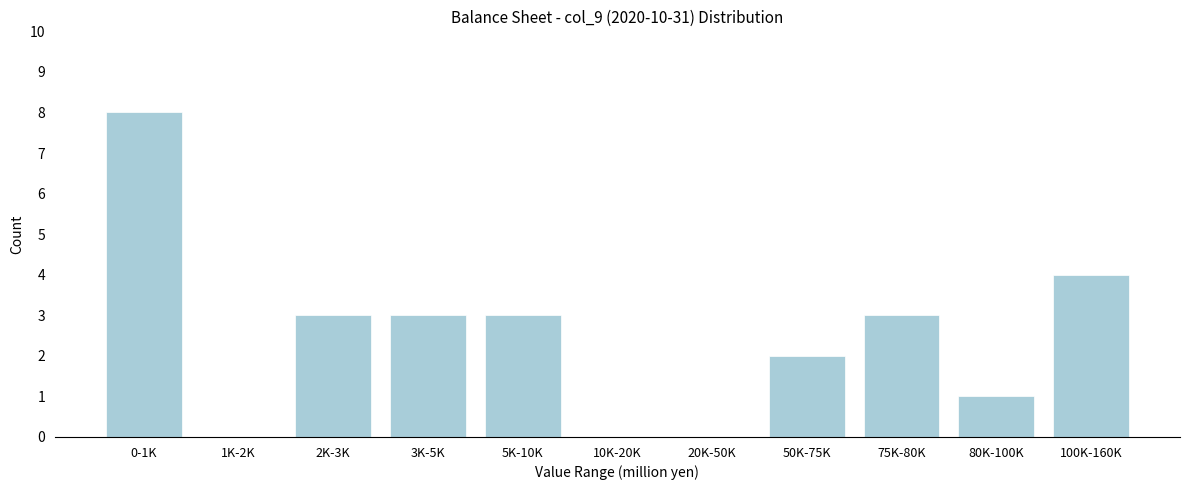

Reading left to right, list all the values displayed in this chart.

0-1K=8	1K-2K=0	2K-3K=3	3K-5K=3	5K-10K=3	10K-20K=0	20K-50K=0	50K-75K=2	75K-80K=3	80K-100K=1	100K-160K=4